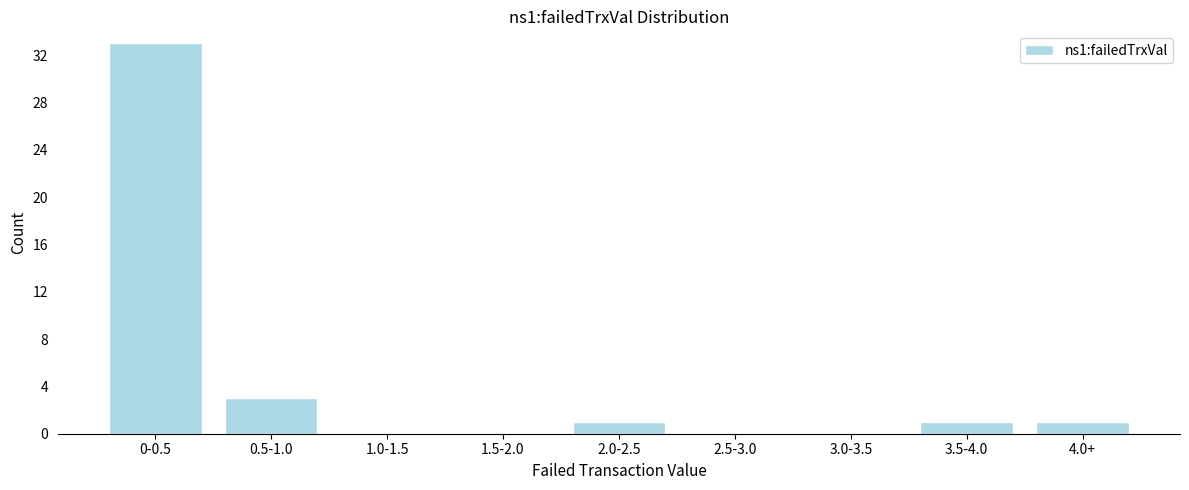

Reading left to right, what are all the values shown in this chart?

0-0.5=33	0.5-1.0=3	1.0-1.5=0	1.5-2.0=0	2.0-2.5=1	2.5-3.0=0	3.0-3.5=0	3.5-4.0=1	4.0+=1